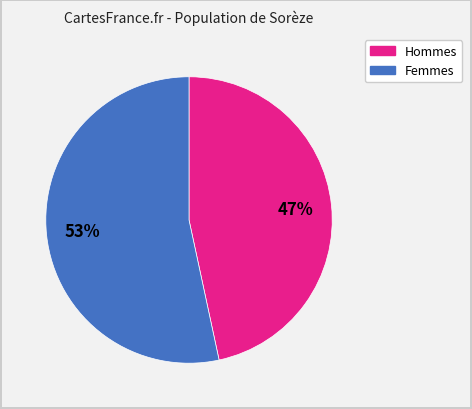

Is there any slice that represents more than half of the pie?

Yes